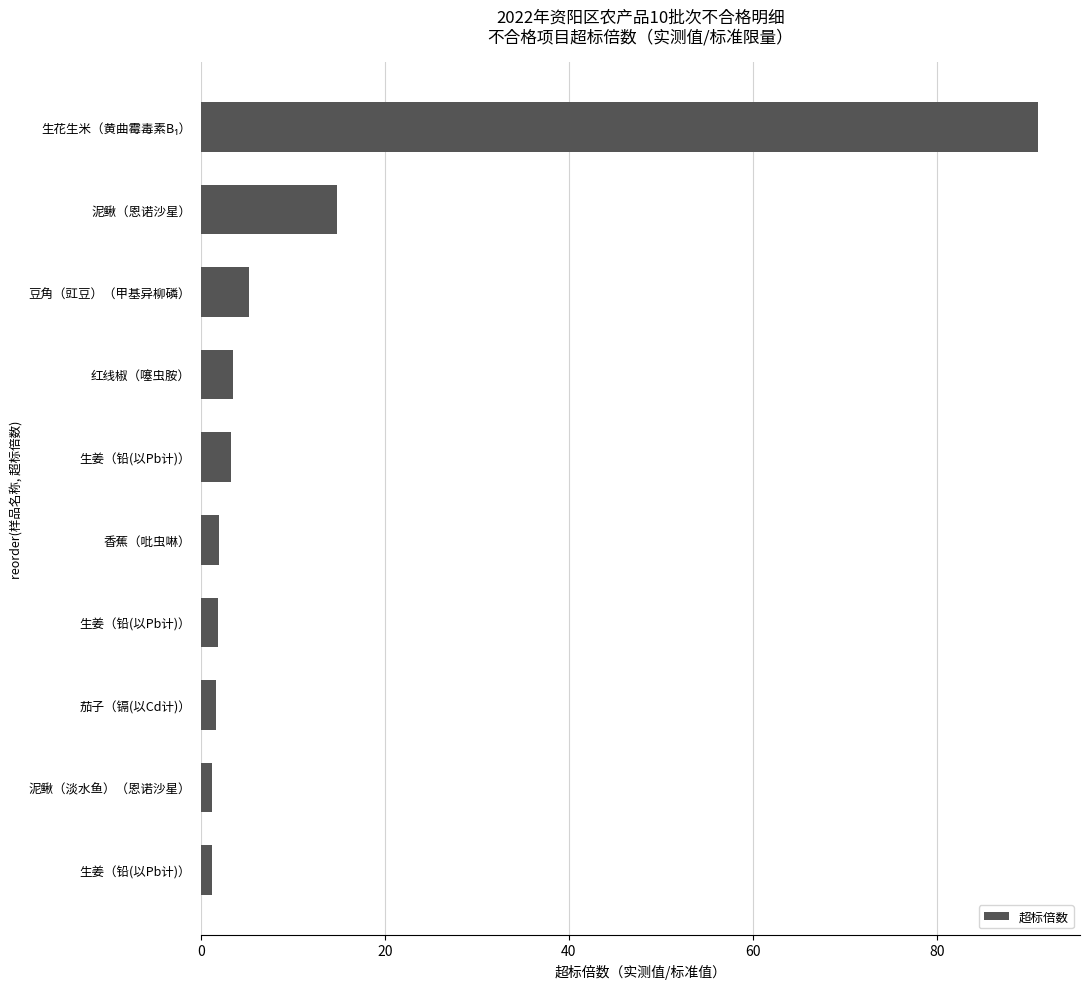

Are the bars horizontal?

Yes